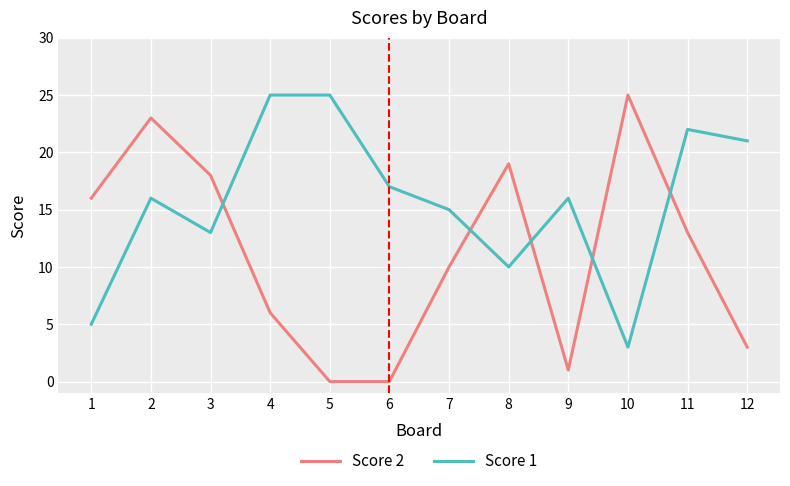

Is it true that Score 1 equals 39 at 4?

False